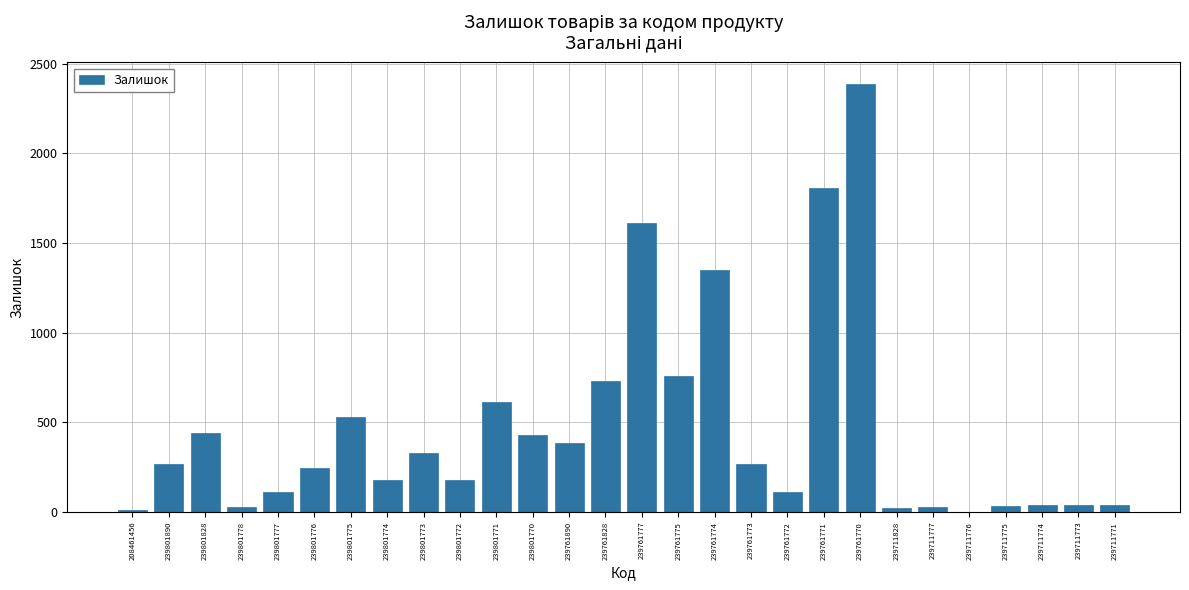

What is the sum of all values?

12982